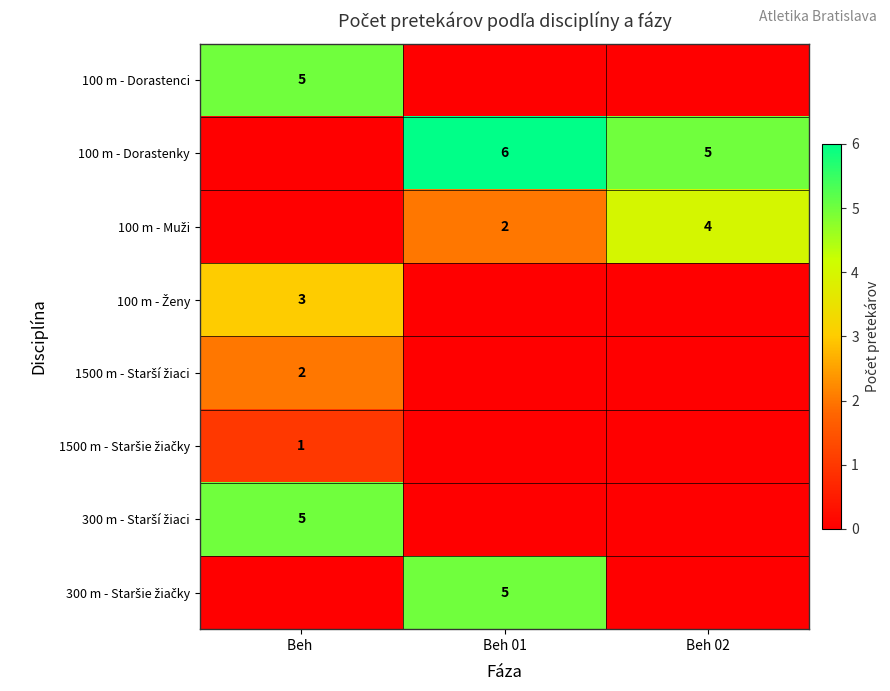

The 100 m - Dorastenci series shows 8 at Beh . True or false?

False